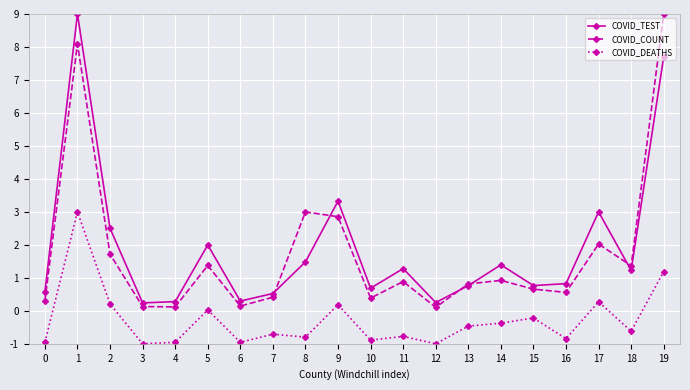

In COVID_COUNT, how many points are lower than both neighbors (excluding endpoints)?

6